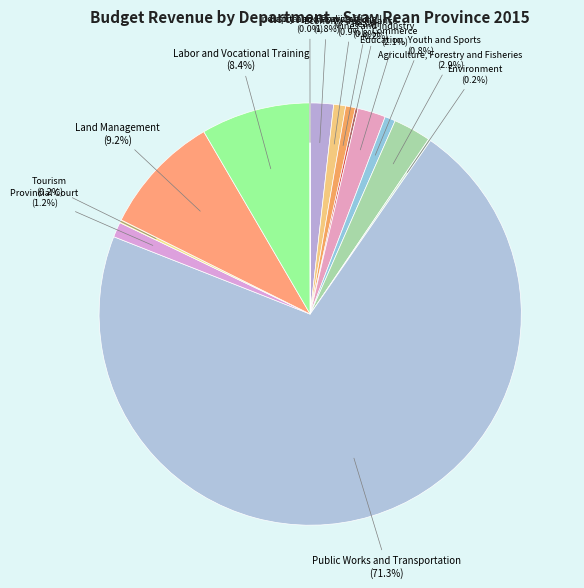

What portion of the pie excludes Economy and Finance?

99.1%